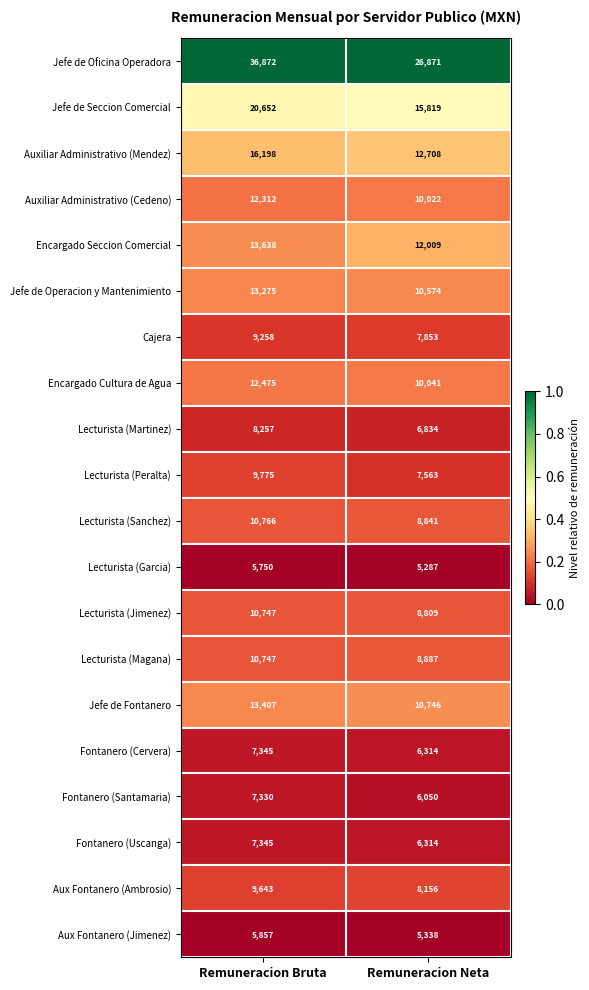

Which category has the highest value across all series?

Remuneracion Bruta